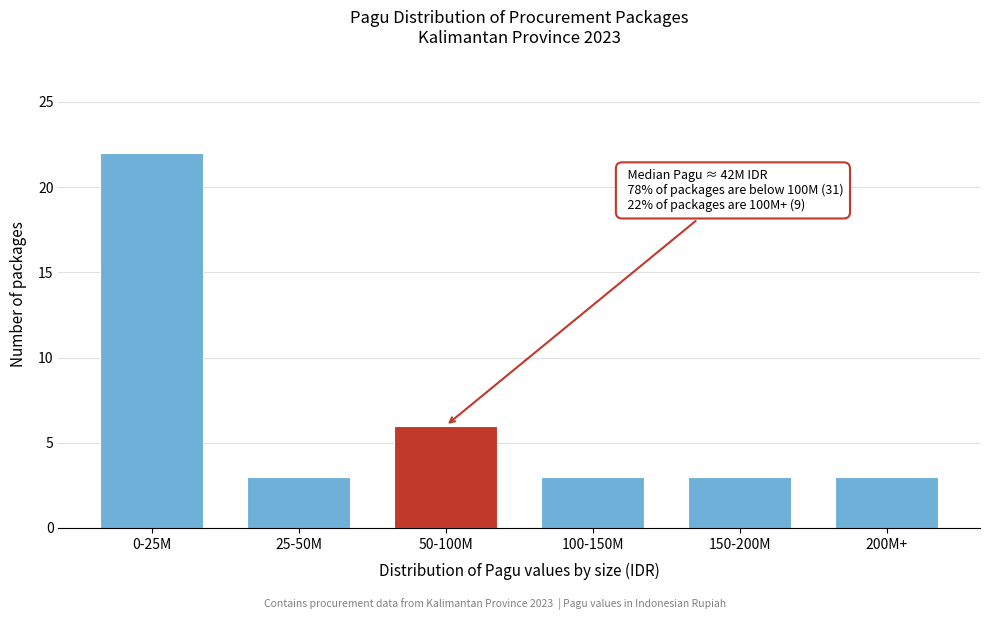

Reading left to right, list all the values displayed in this chart.

22	3	6	3	3	3